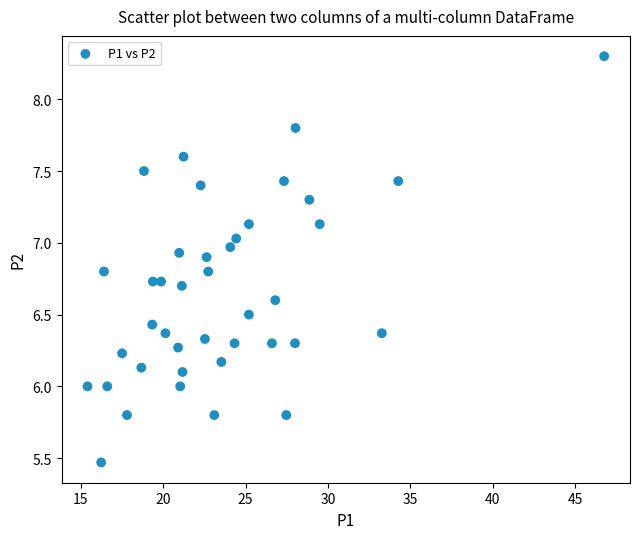

What is the range of Y values (max minus min)?

2.8